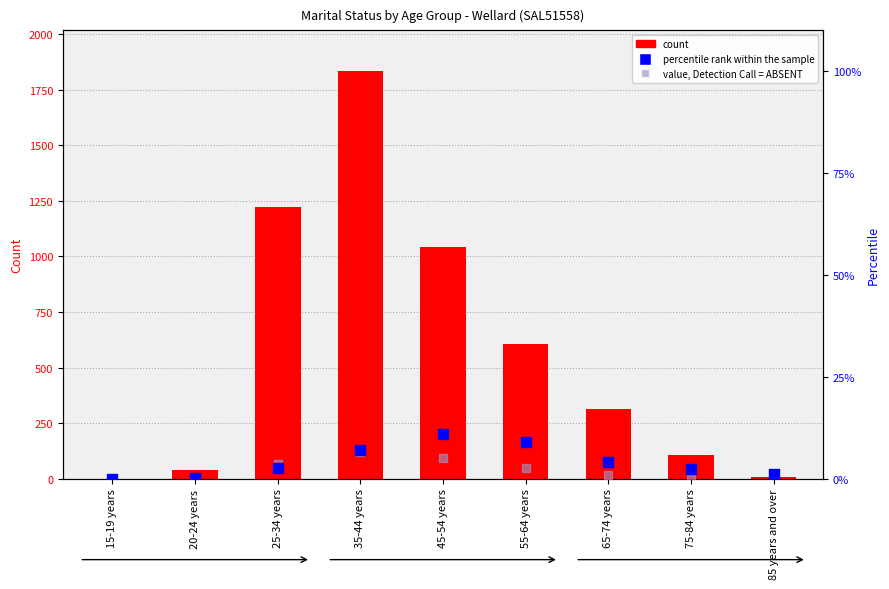

What is the total value across all series at 65-74 years?

317.1